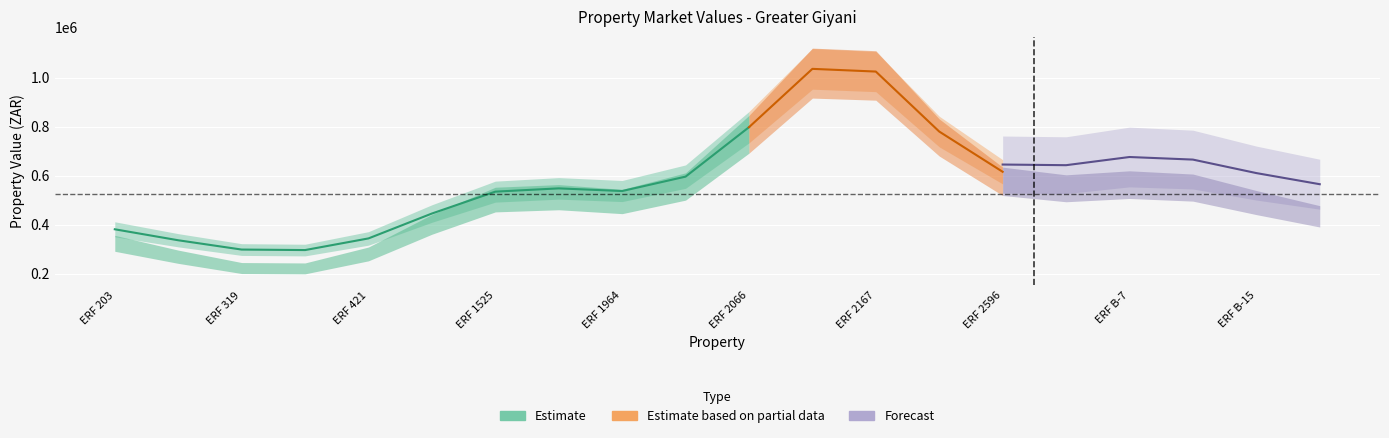

How many interior local valleys does the Forecast Value series have?

3